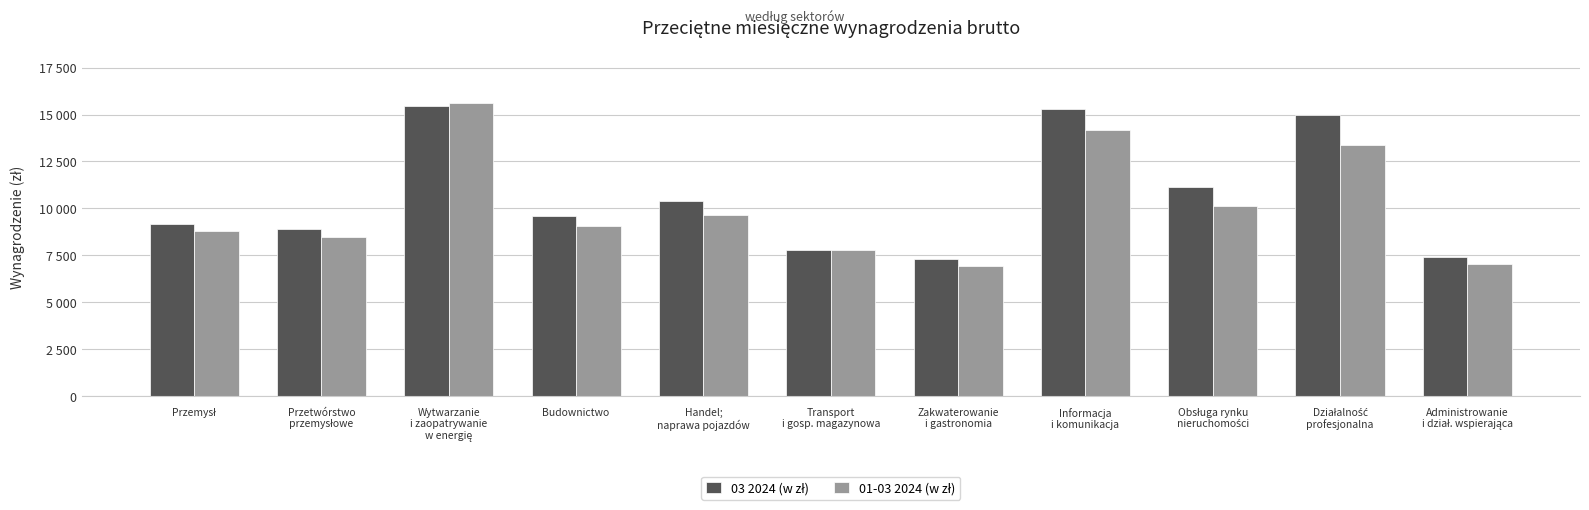

Does the chart contain stacked bars?

No